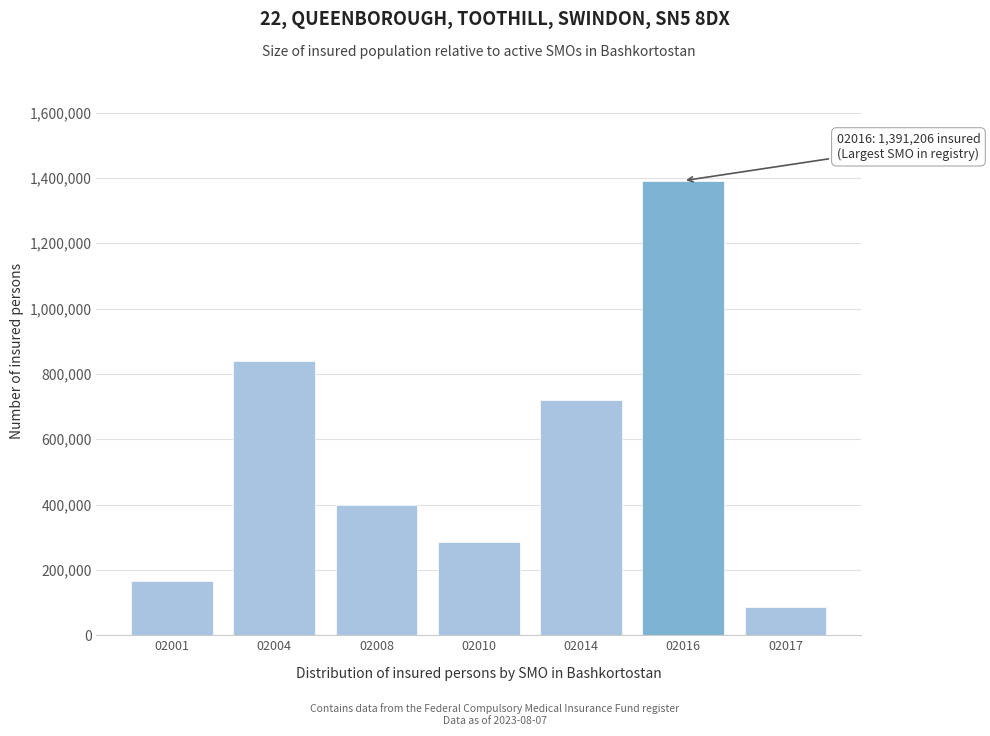

Reading right to left, what are all the values shown in this chart?

86322	1391206	720362	285895	399763	838543	165605